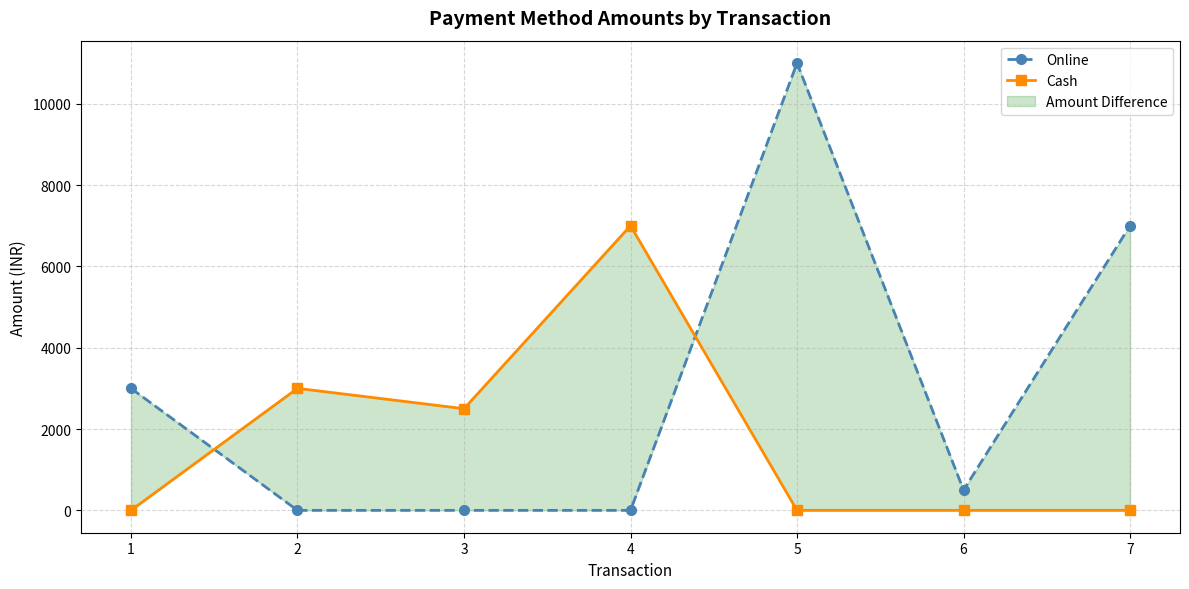

Reading right to left, transcribe all the data shown in this chart.

Online: 7=7000	6=500	5=11000	4=0	3=0	2=0	1=3000
Cash: 7=0	6=0	5=0	4=7000	3=2500	2=3000	1=0